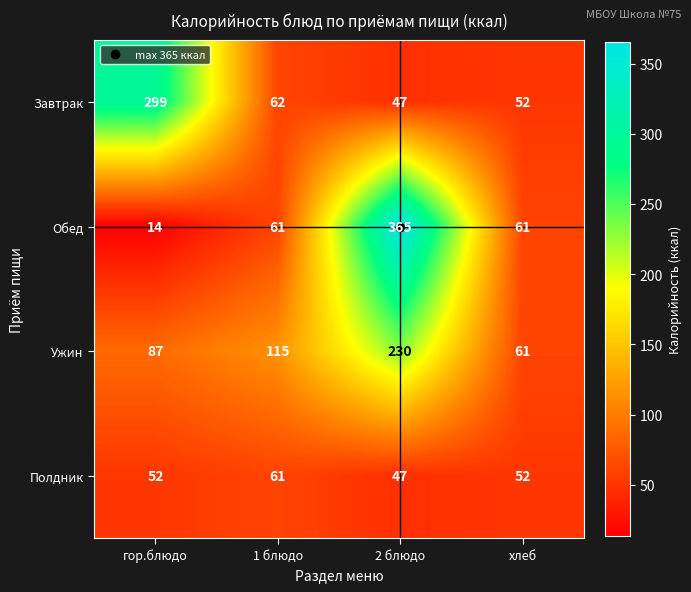

What is the difference between the highest and lowest values at 1 блюдо?

54